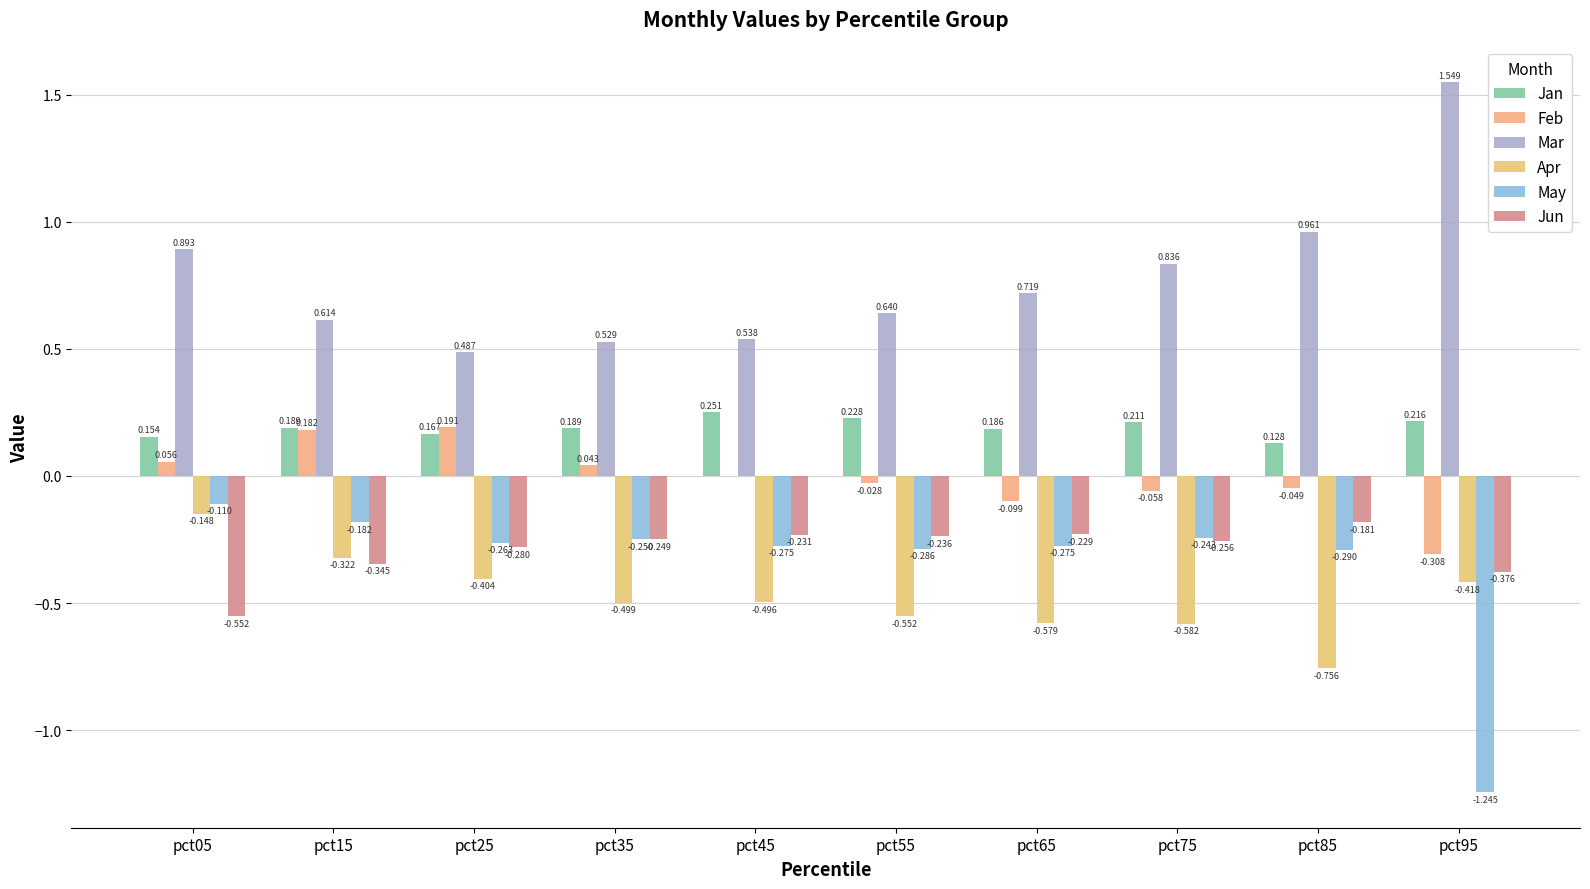

Are the bars horizontal?

No